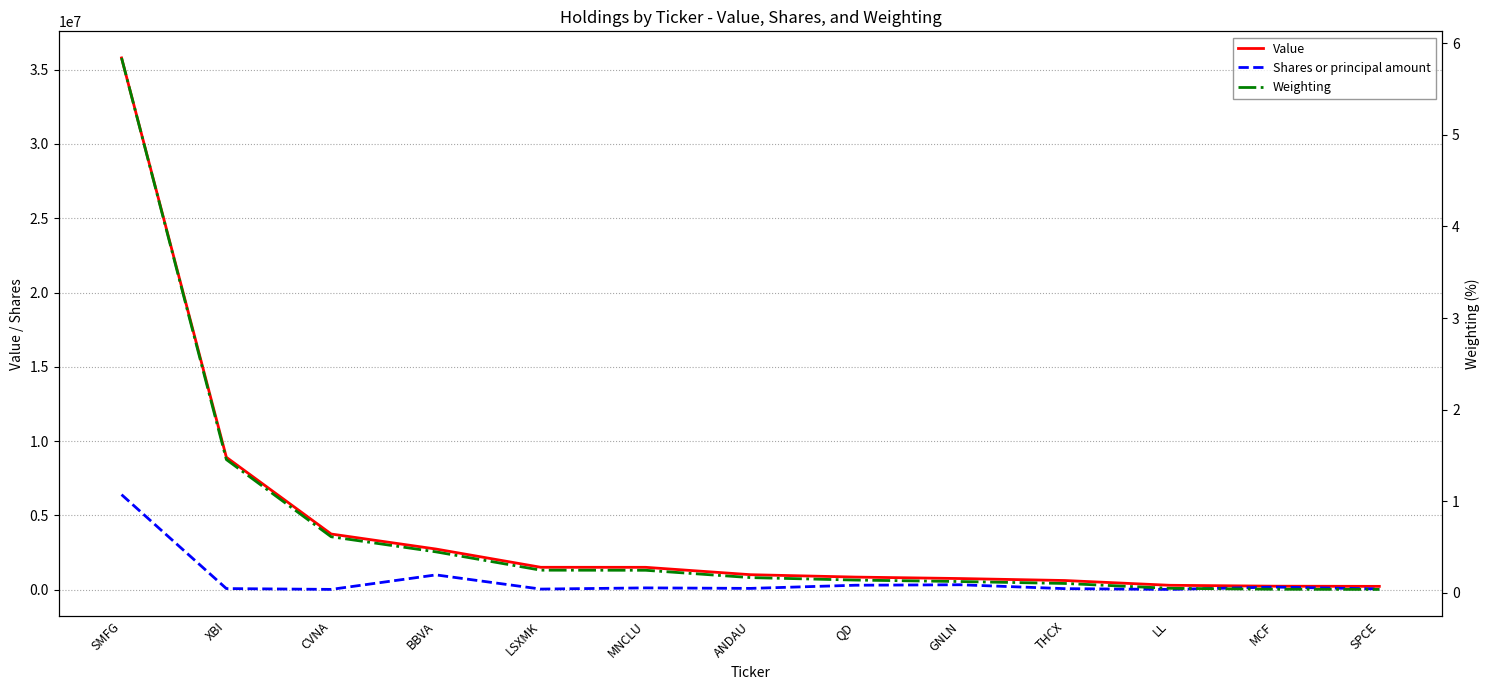

Where is Shares or principal amount nearest to the value 3212652?

BBVA